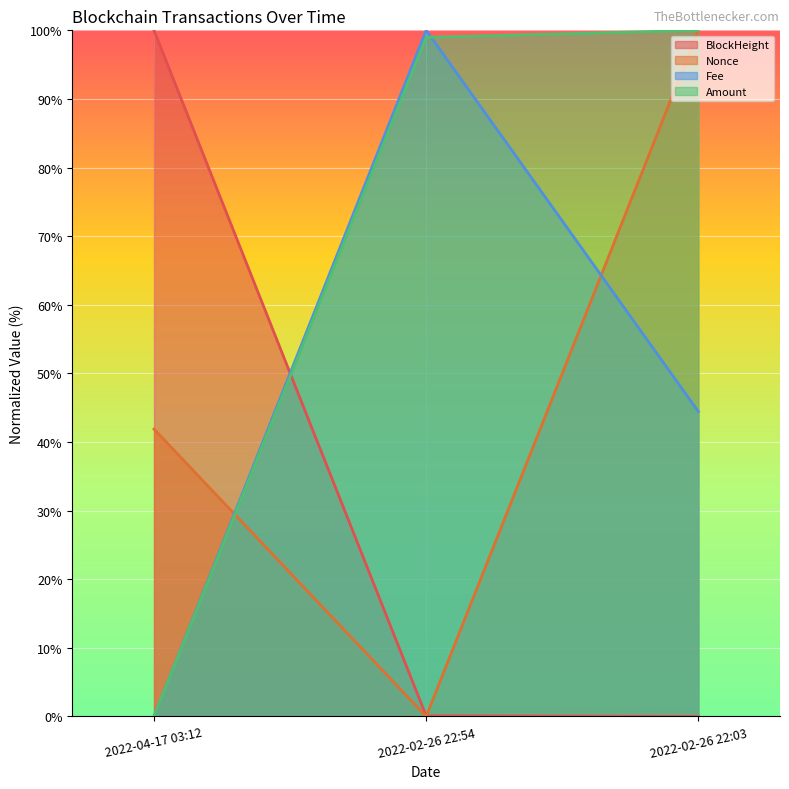

Is the value of BlockHeight at 2022-02-26 22:03 greater than the value of Amount at 2022-02-26 22:03?

No